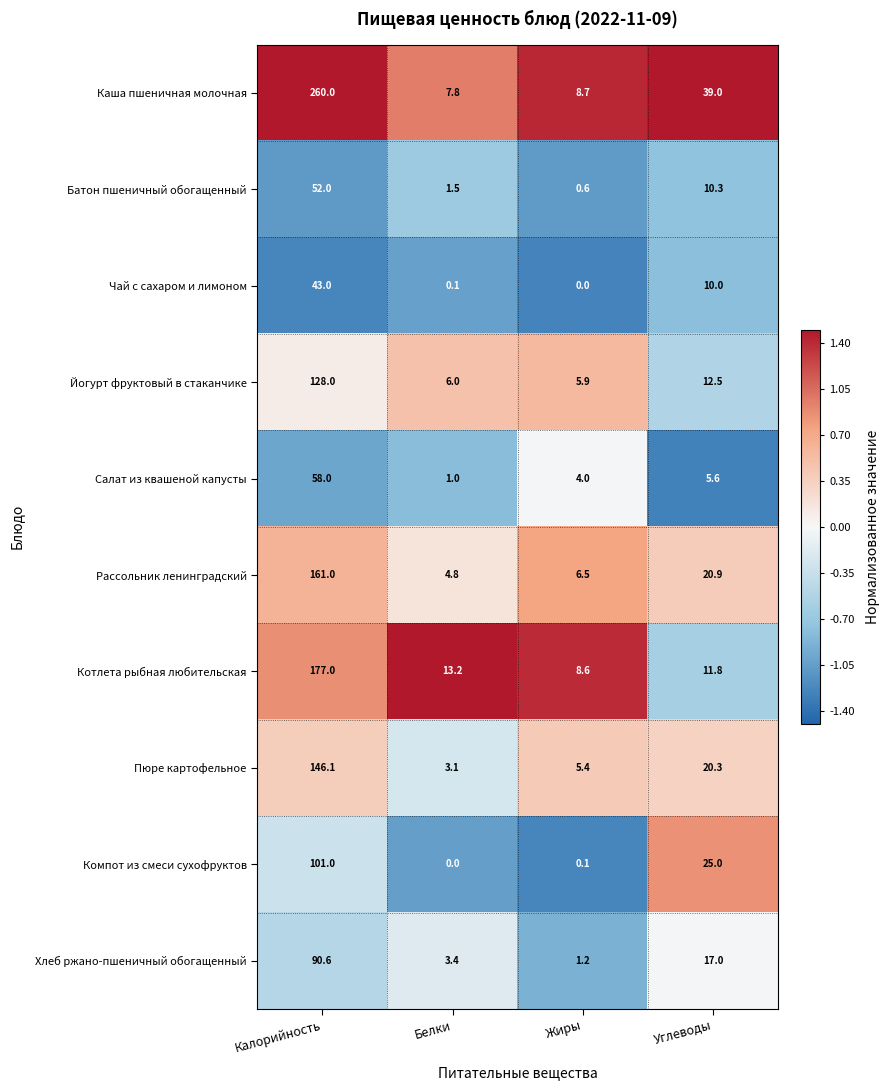

What is the difference between the highest and lowest values at Белки?

13.2